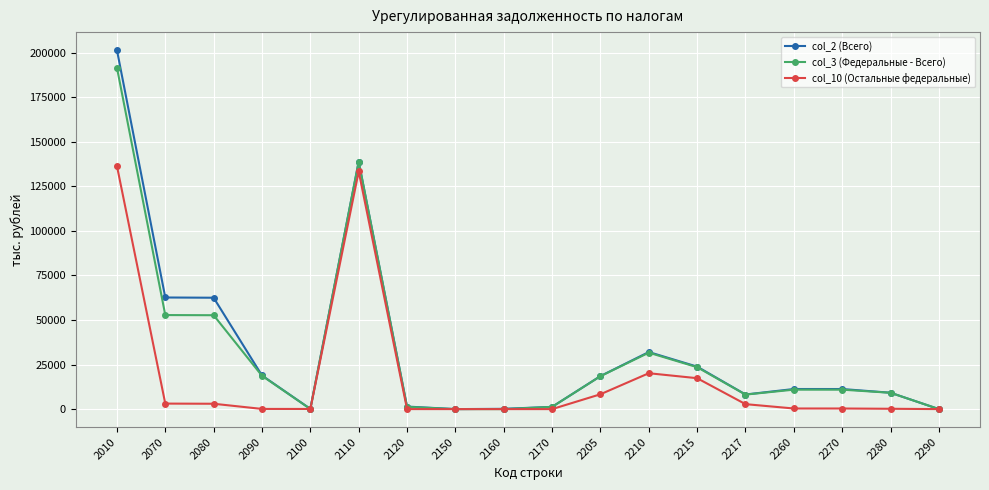

What is the maximum value for col_10 (Остальные федеральные)?

136410